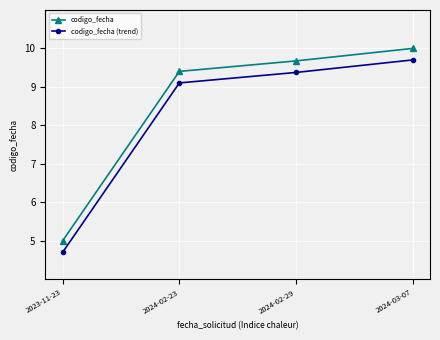

Is the value of codigo_fecha at 2023-11-23 greater than the value of codigo_fecha (trend) at 2024-02-23?

No